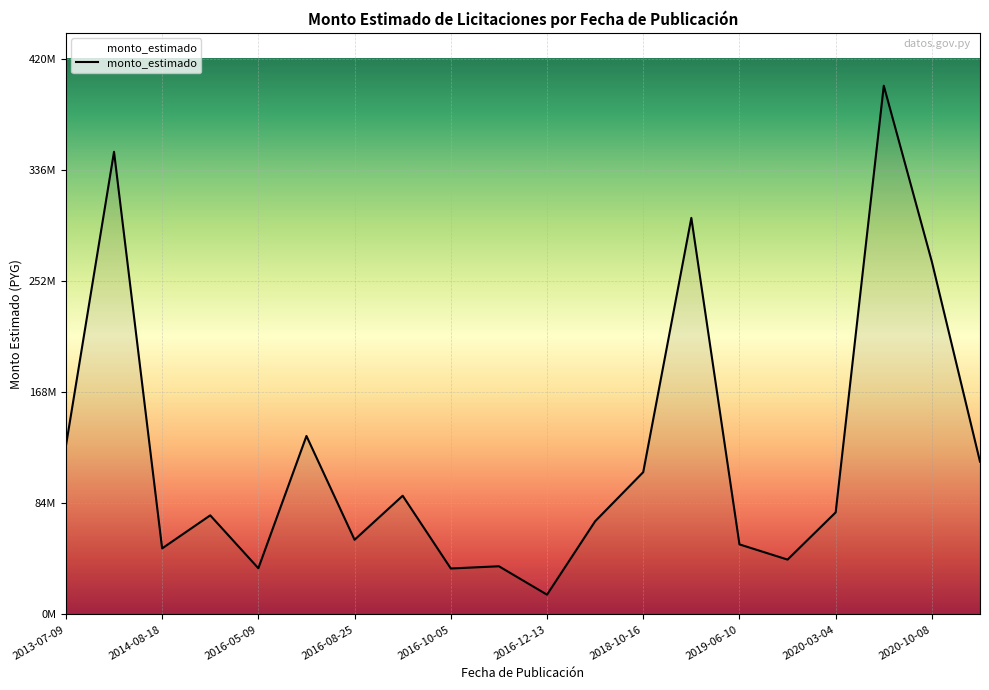

Is this an area chart (filled region under the line)?

Yes